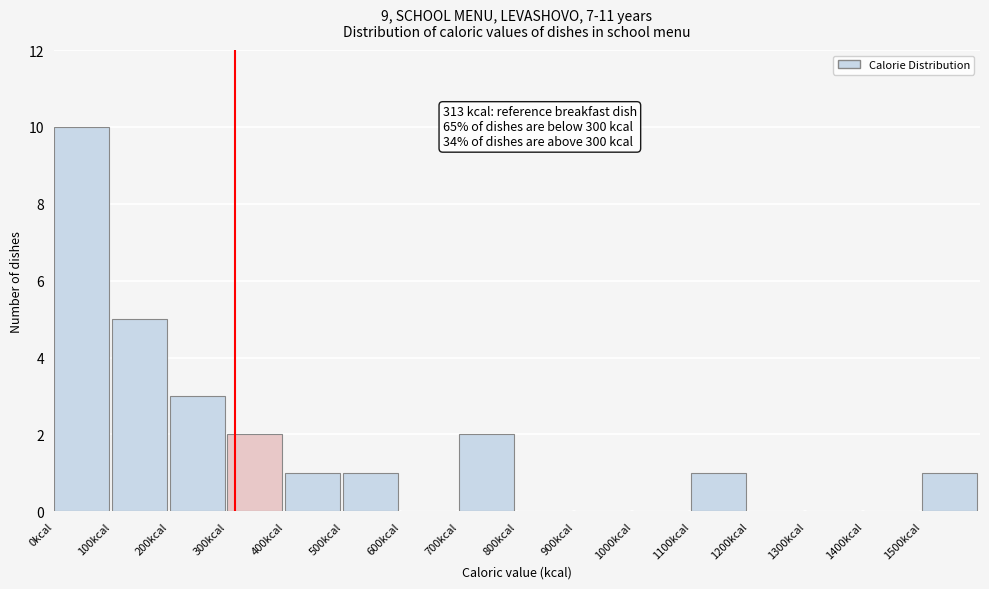

Over which range of the x-axis is the bar tallest?

0 to 100